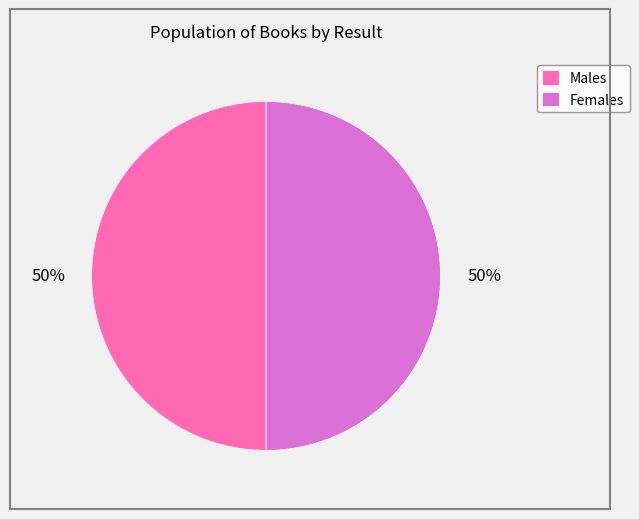

Count the number of slices in the pie.

2